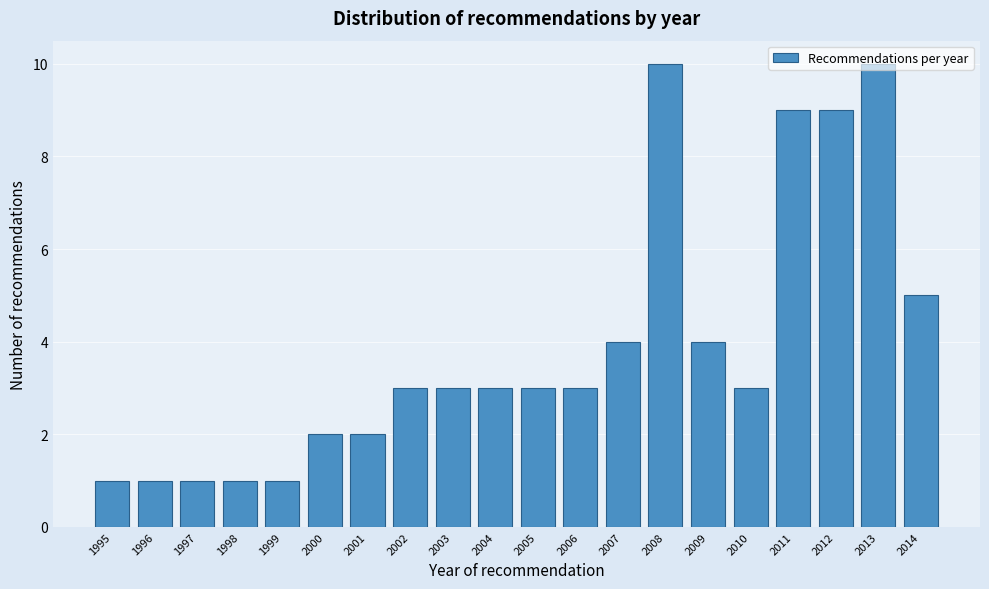

What is the change in value from 1997 to 2013?

+9